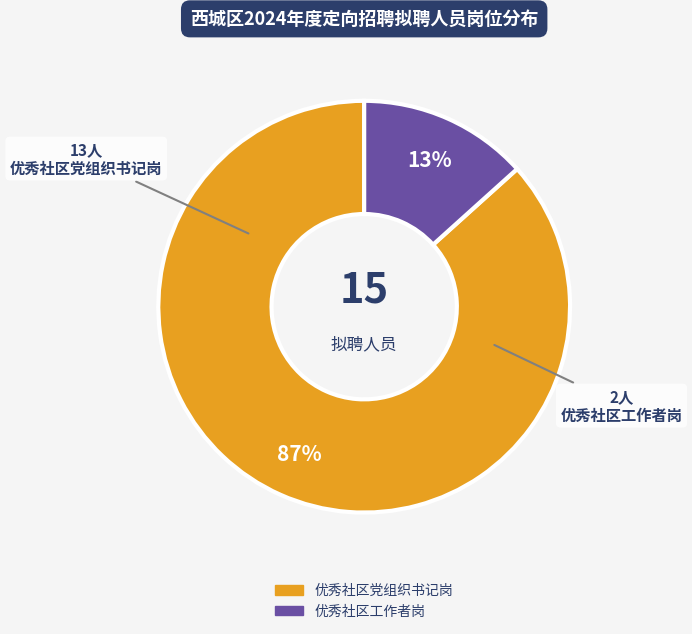

To the nearest percent, what is the combined percentage of 优秀社区工作者岗 and 优秀社区党组织书记岗?

100%